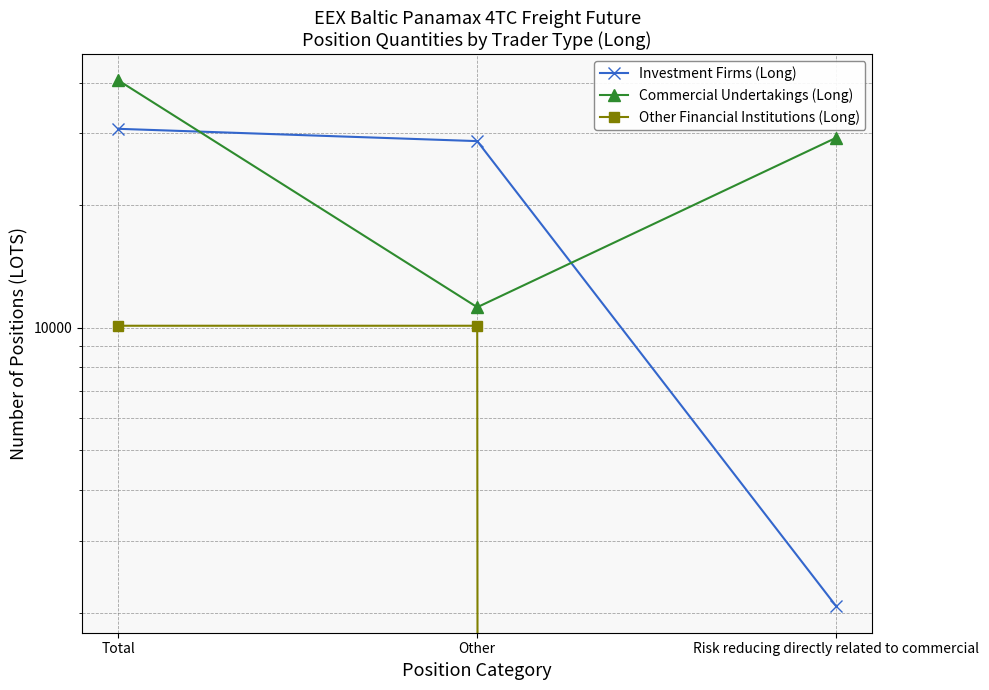

At which label is Other Financial Institutions (Long) closest to 5058?

Risk reducing directly related to commercial